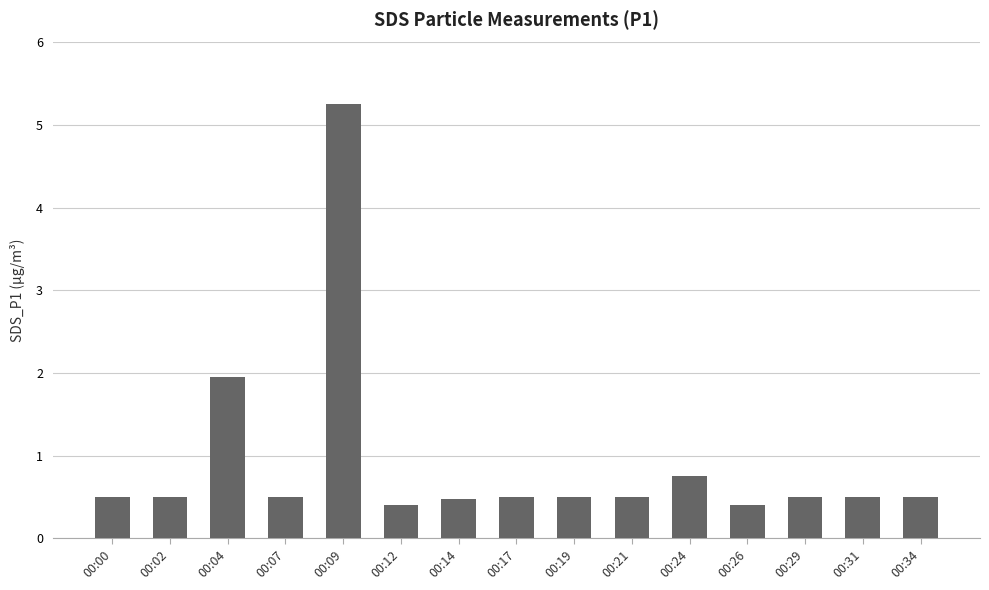

What is the sum of all values?

13.7